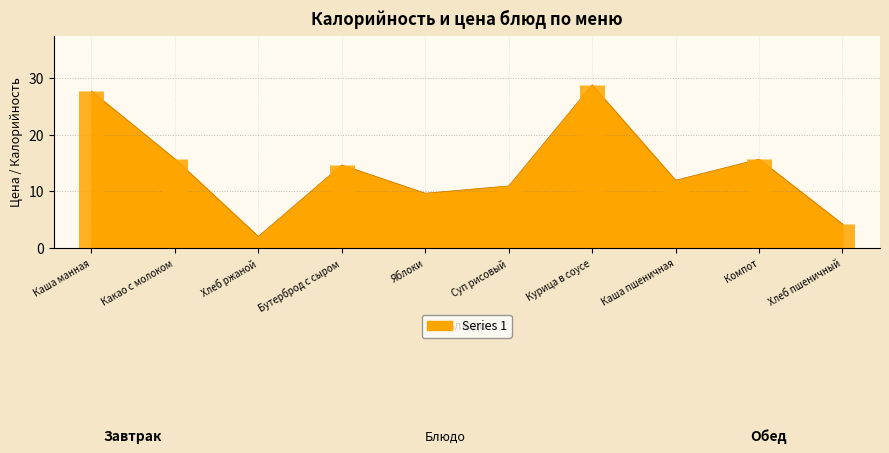

Reading left to right, transcribe all the data shown in this chart.

27.7	15.7	2.1	14.7	9.7	11.0	28.8	12.0	15.7	4.3